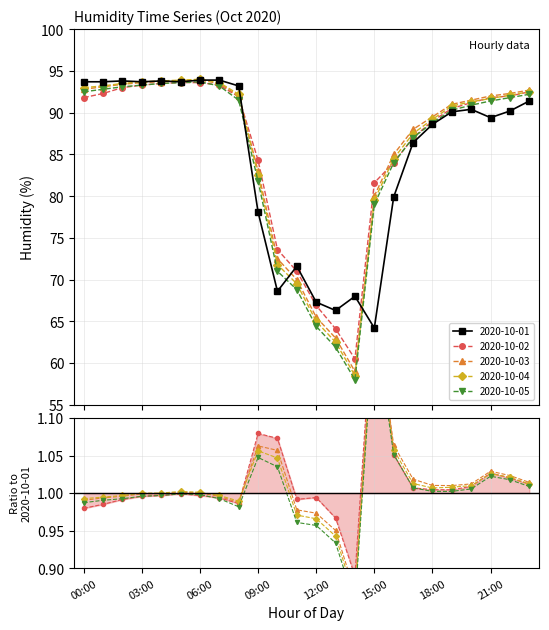

Reading left to right, transcribe all the data shown in this chart.

2020-10-01: 93.7	93.7	93.8	93.7	93.8	93.7	93.9	93.9	93.2	78.1	68.6	71.6	67.3	66.3	68.0	64.2	79.9	86.4	88.6	90.1	90.4	89.4	90.2	91.4
2020-10-02: 91.8	92.3	93.0	93.3	93.5	93.6	93.6	93.3	91.9	84.3	73.6	71.0	66.9	64.1	60.5	81.6	84.0	87.0	89.0	90.5	91.2	91.8	92.0	92.5
2020-10-03: 92.8	93.1	93.4	93.6	93.7	93.8	93.9	93.5	92.0	83.0	72.5	70.0	65.5	63.0	59.0	80.0	85.0	88.0	89.5	91.0	91.5	92.0	92.3	92.7
2020-10-04: 93.0	93.2	93.5	93.7	93.8	93.9	94.0	93.6	92.2	82.5	71.8	69.5	65.0	62.5	58.5	79.5	84.5	87.5	89.2	90.8	91.3	91.7	92.1	92.5
2020-10-05: 92.5	92.8	93.1	93.3	93.5	93.6	93.7	93.2	91.5	81.8	71.0	68.8	64.4	61.9	58.0	79.0	84.0	87.0	88.8	90.3	90.9	91.4	91.8	92.2